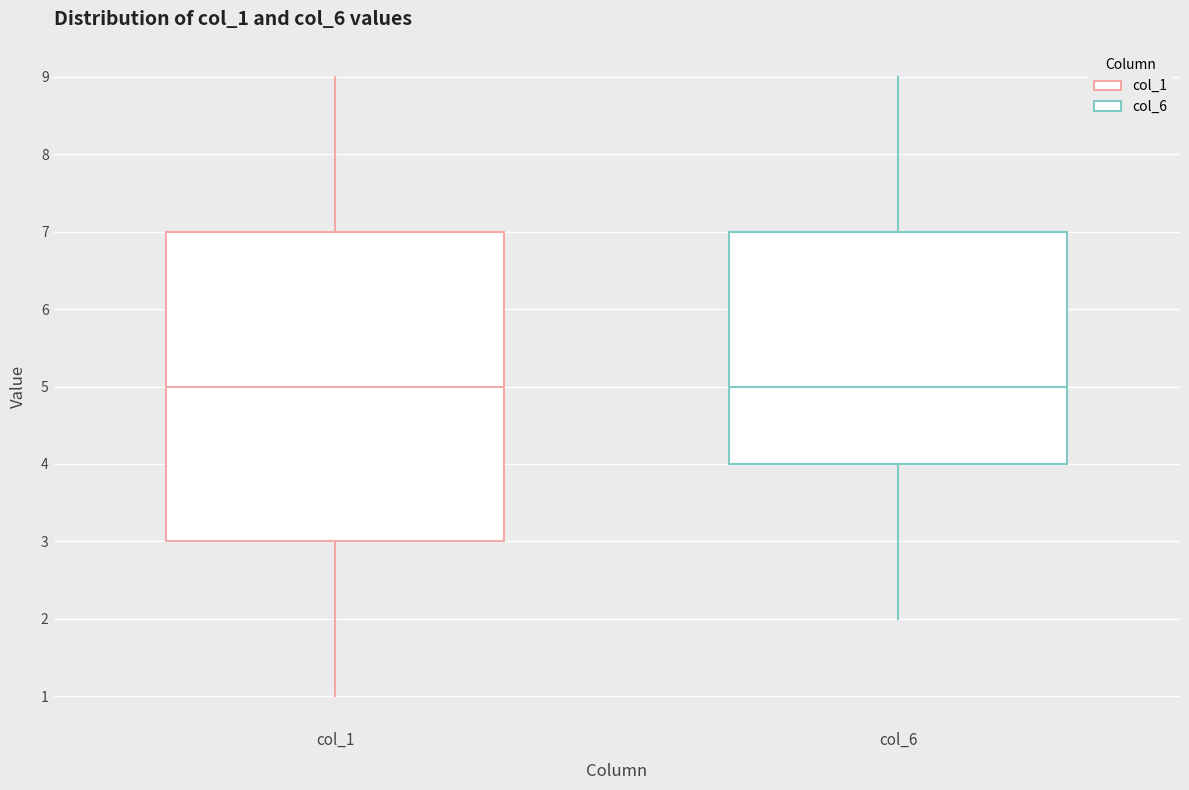

Where is the upper edge of the box for col_6 on the y-axis? The values are not printed on the chart, so give them approximately, as read against the axis.

7